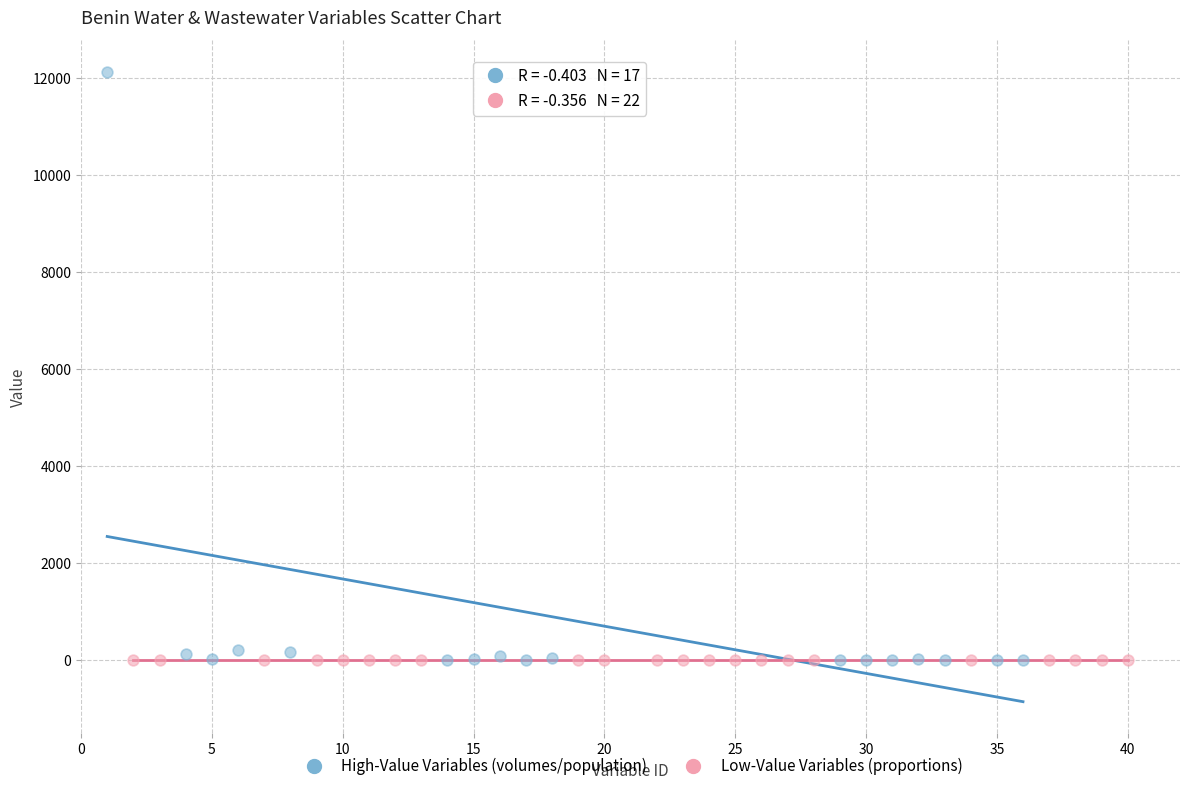

Which series contains the highest Y value?

High-Value Variables (volumes/population)